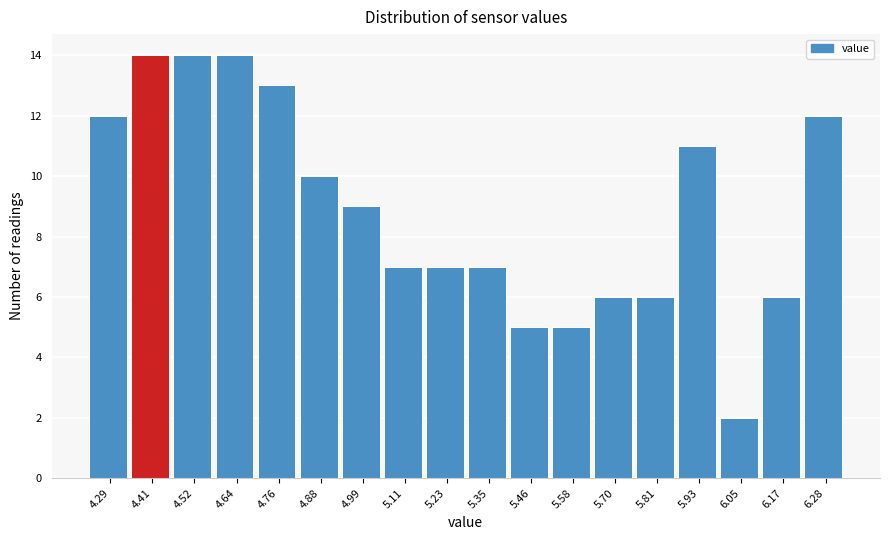

Reading left to right, list all the values displayed in this chart.

12	14	14	14	13	10	9	7	7	7	5	5	6	6	11	2	6	12